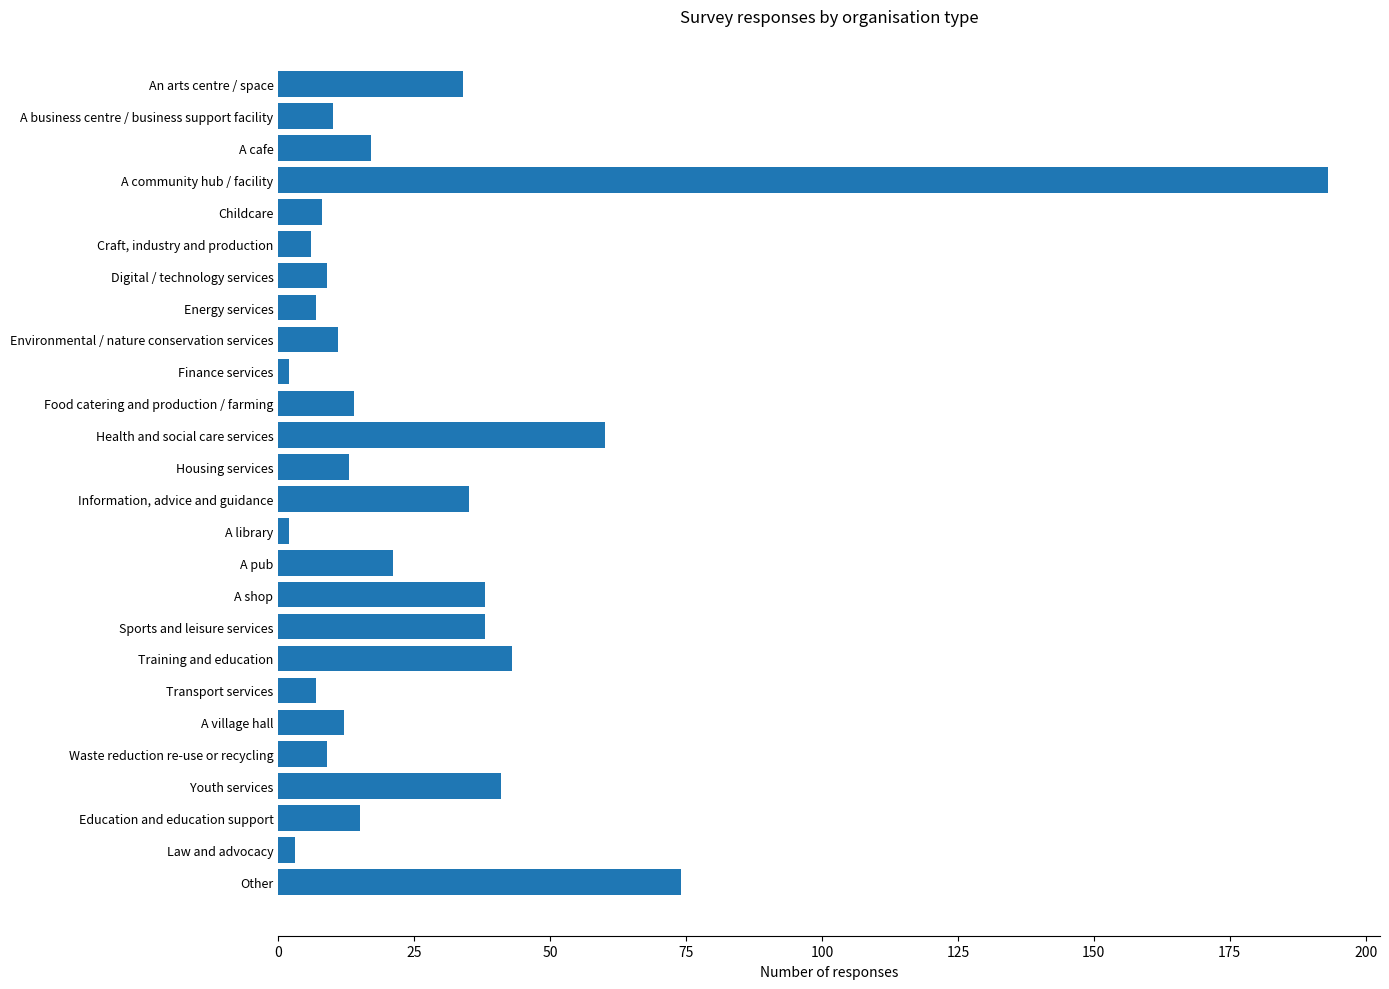

What is the average value?

28